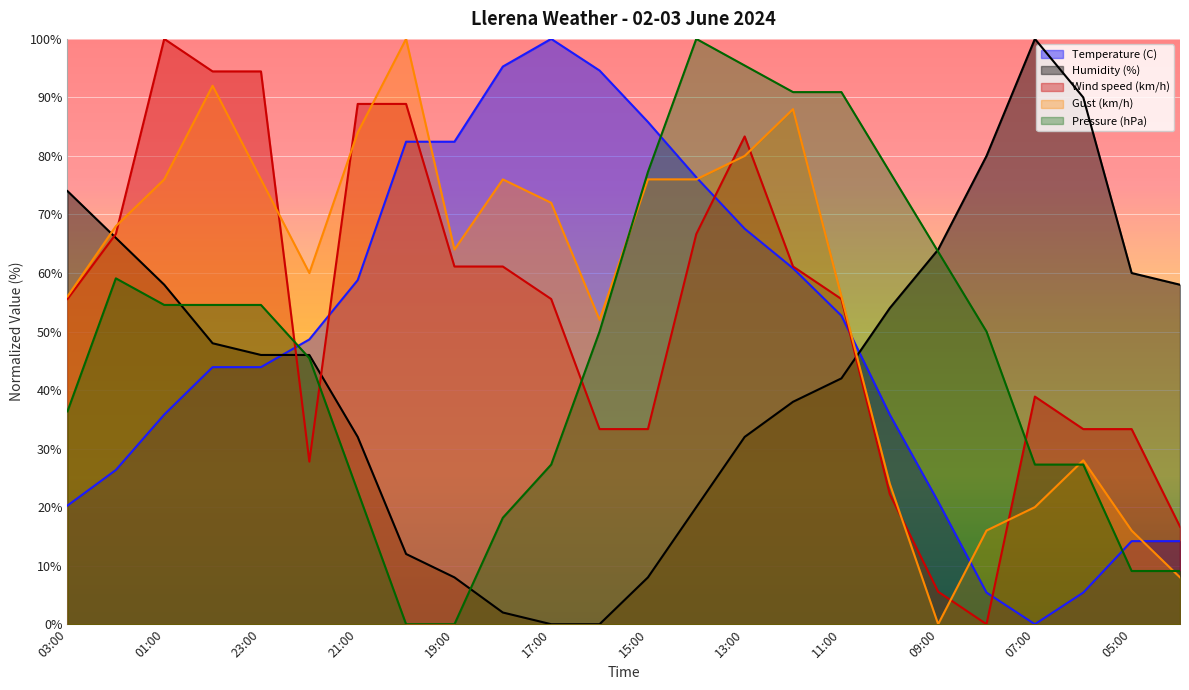

What value does the Pressure (hPa) series have at 15:00?

77.3